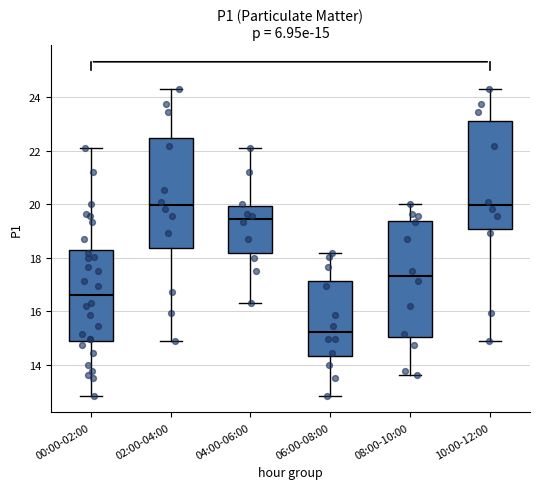

Which box has the lowest median line?

06:00-08:00